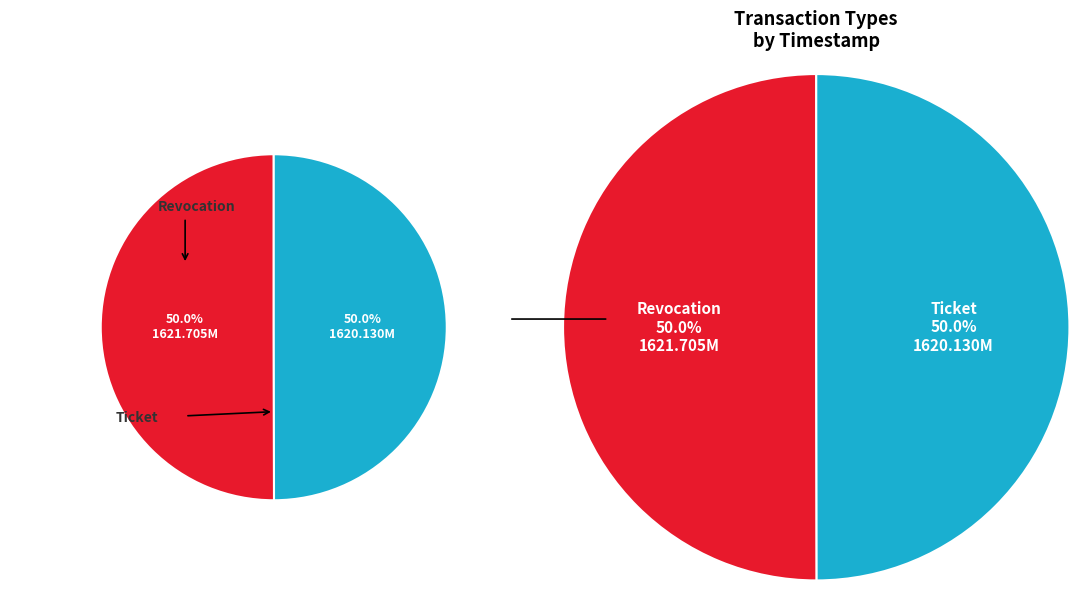

What is the change in value from Revocation to Ticket?

-1574625